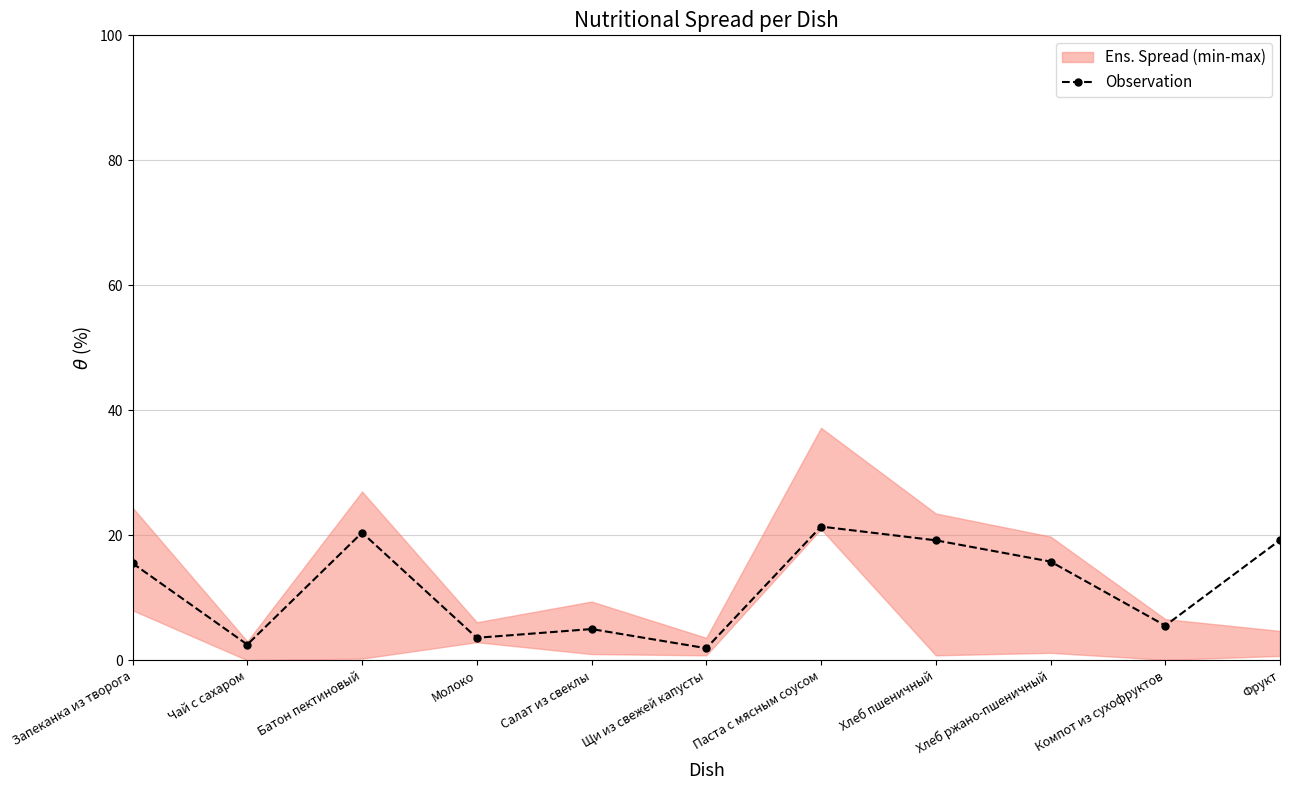

The value at Салат из свеклы is 5.0. True or false?

True